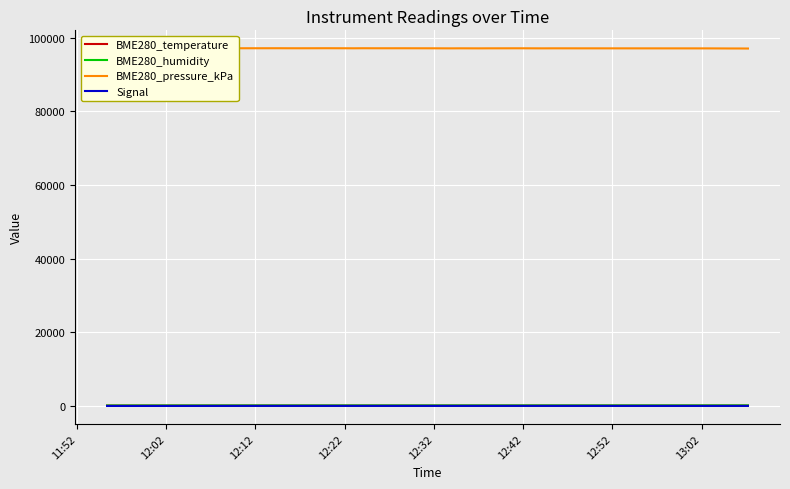

What is the greatest value displayed?

97158.8